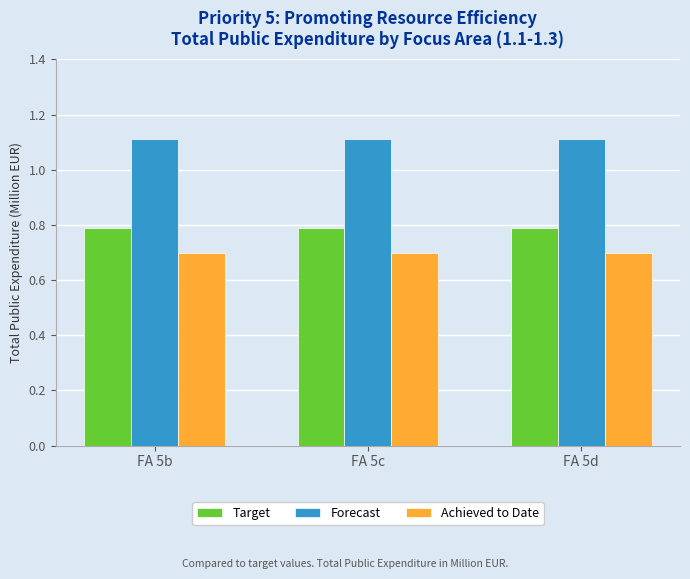

Rank the series at FA 5d from lowest to highest value.

Achieved to Date, Target, Forecast